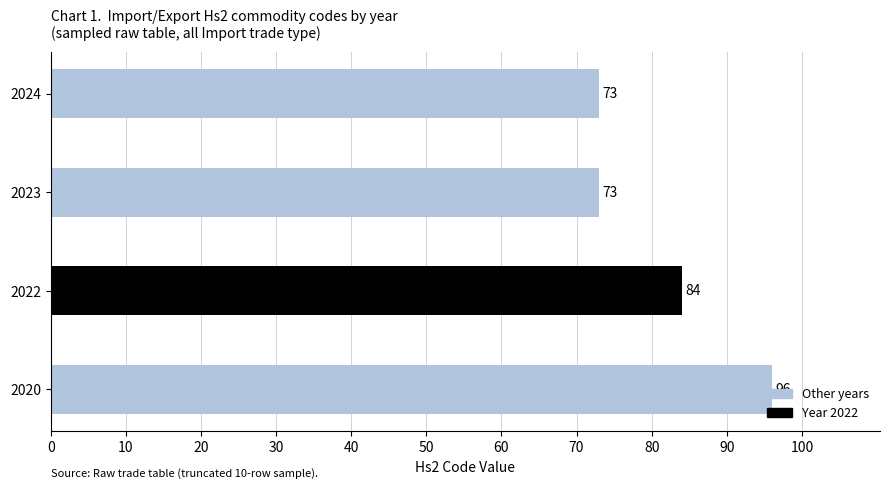

What is the difference between the maximum and minimum values?

23